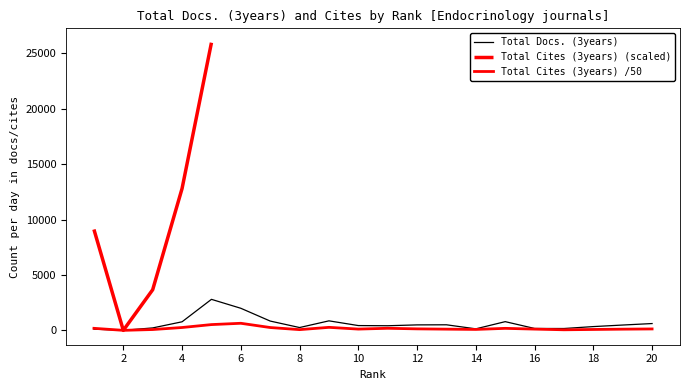

Is the value of Total Cites (3years) at 13 greater than the value of Total Docs. (3years) at 10?

No